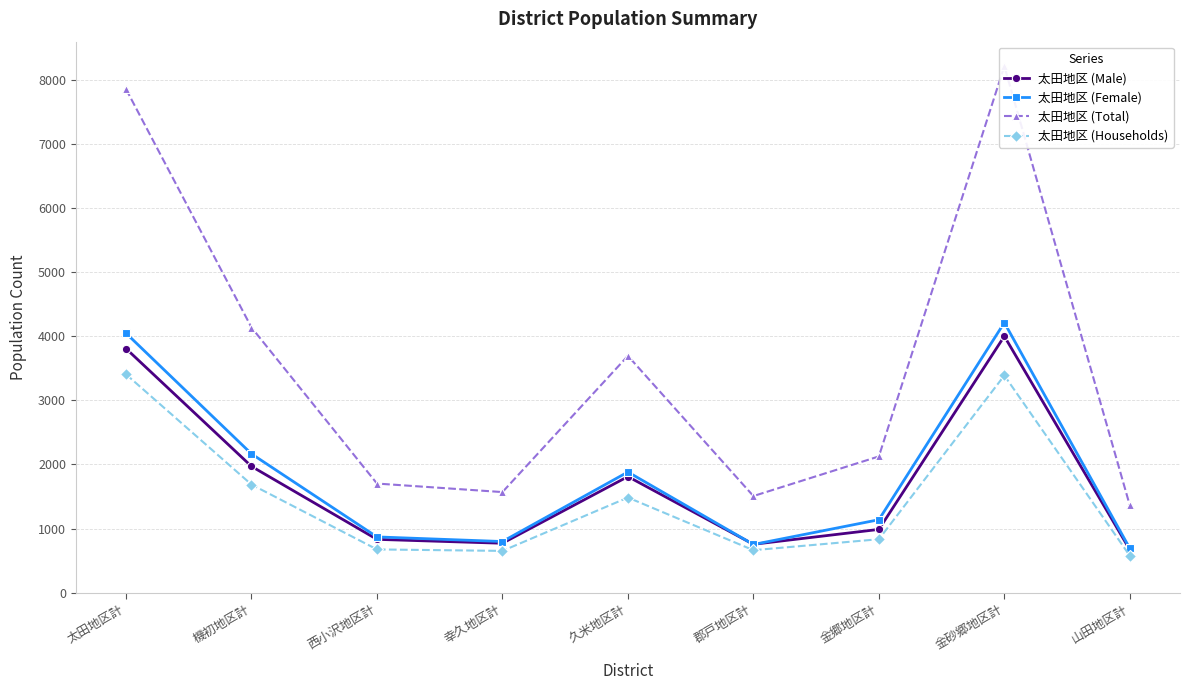

How many distinct data groups are displayed?

4